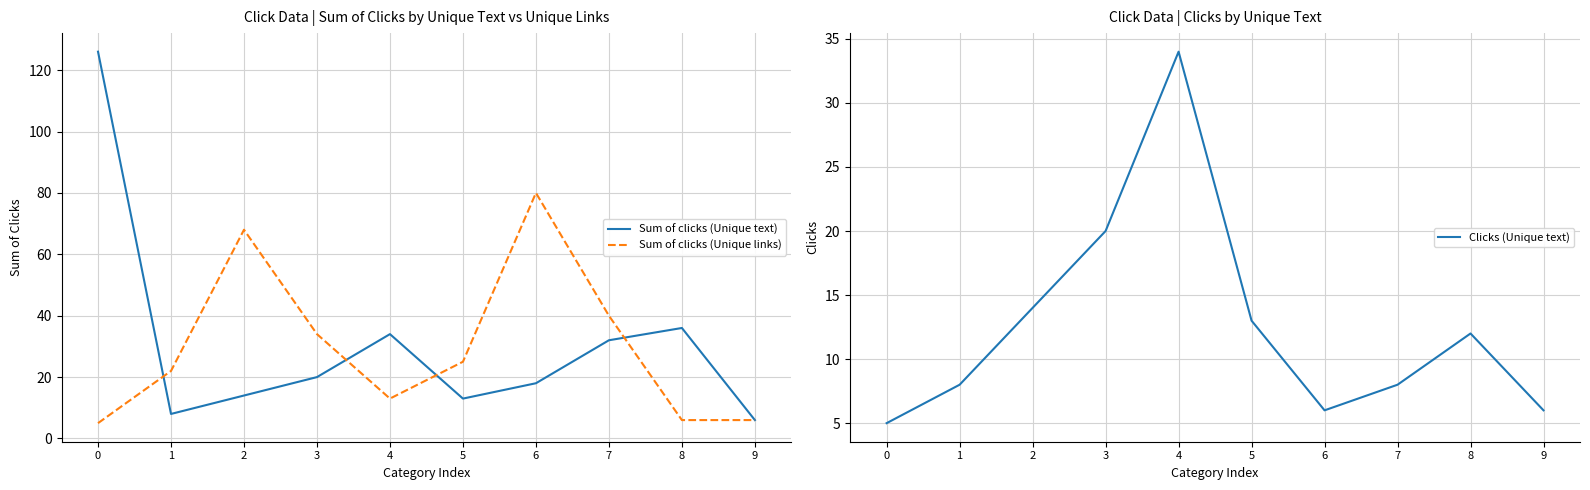

True or false: Sum of clicks (Unique text) and Clicks (Unique text) cross at least once.

False